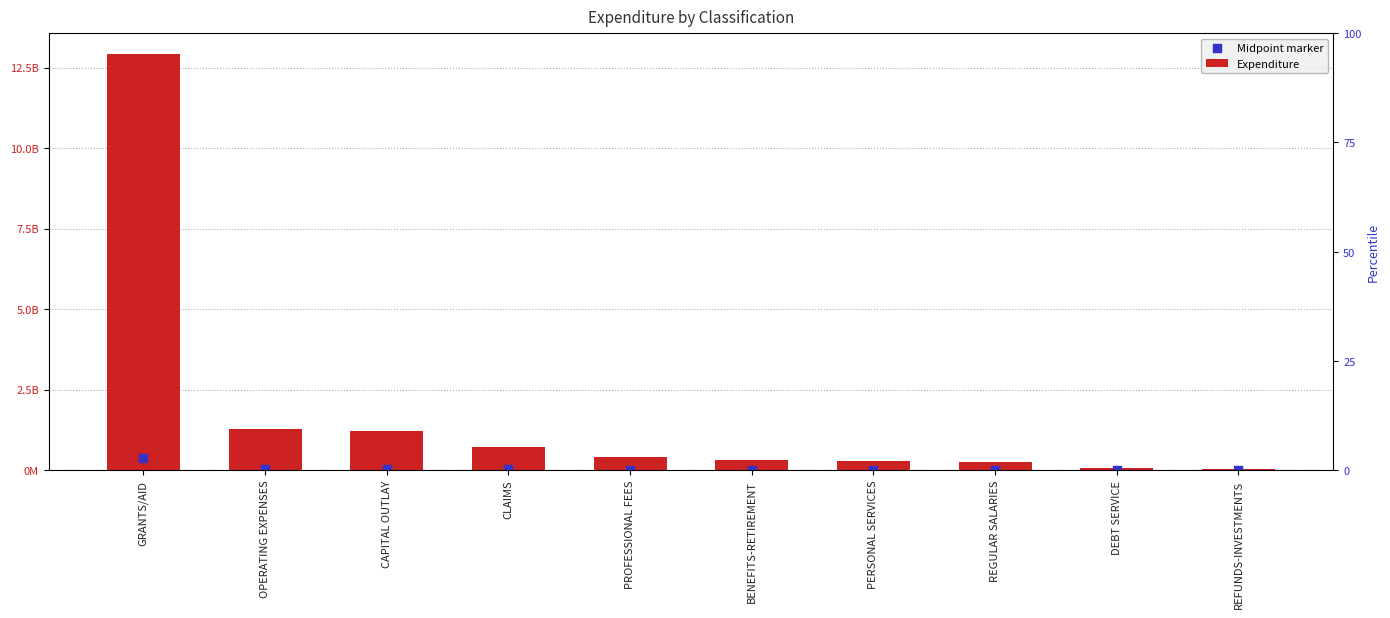

What is the total value across all series at CAPITAL OUTLAY?

1260870875.4